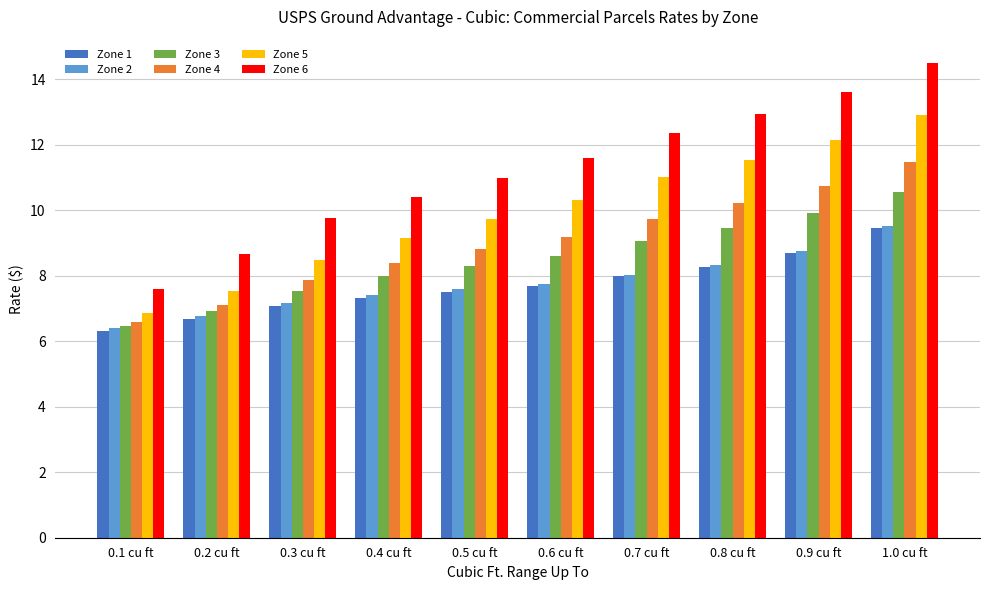

What is the total value across all series at 0.6 cu ft?

55.2